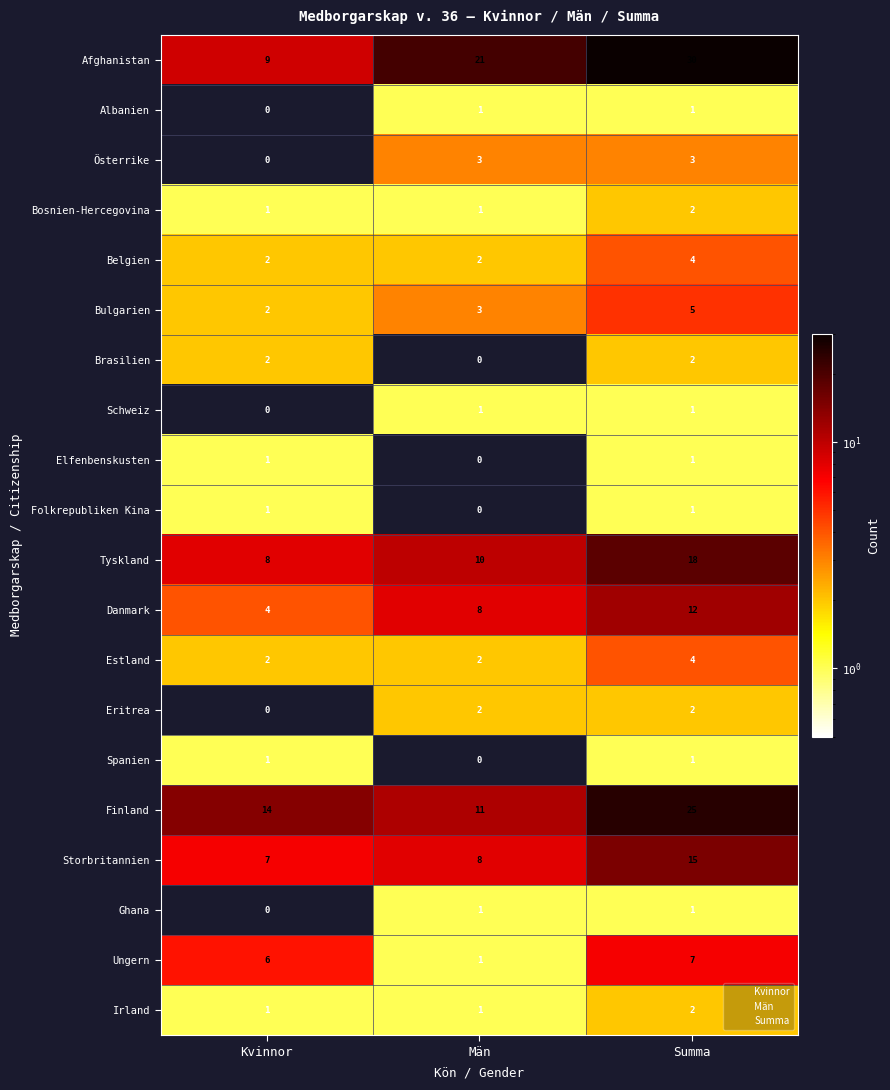

Which series has the widest spread of values?

Afghanistan